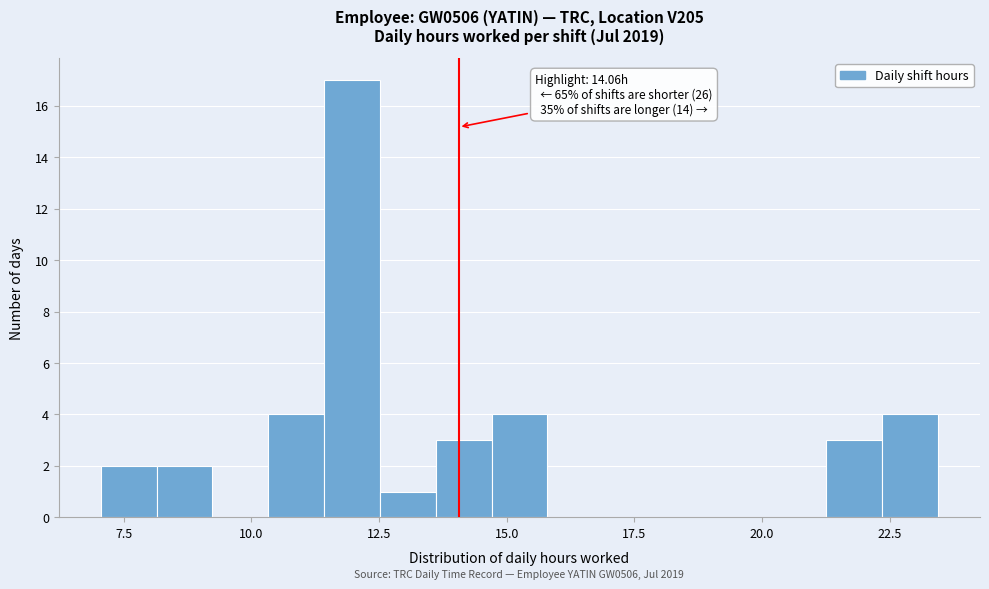

Read against the x-axis, roughly where is the centre of the tallest bar?

12.0